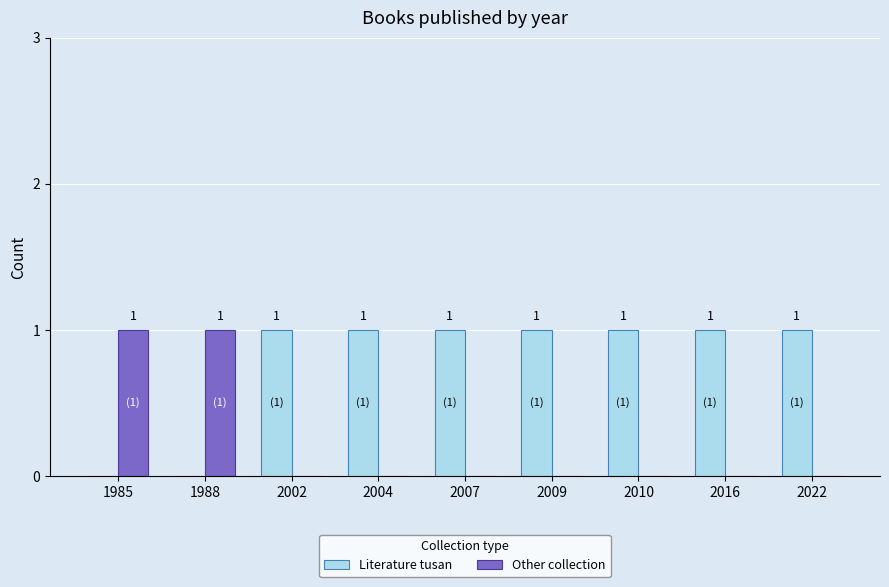

How many Other collection values are between 0 and 1?

9